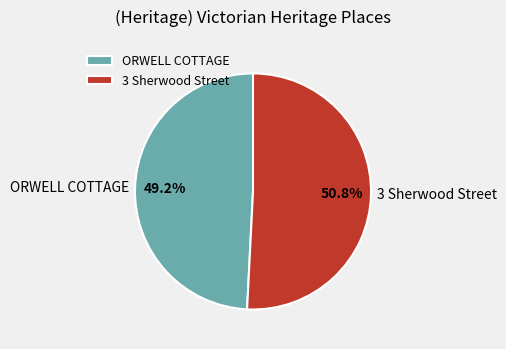

Does 3 Sherwood Street account for over 50% of the chart?

Yes